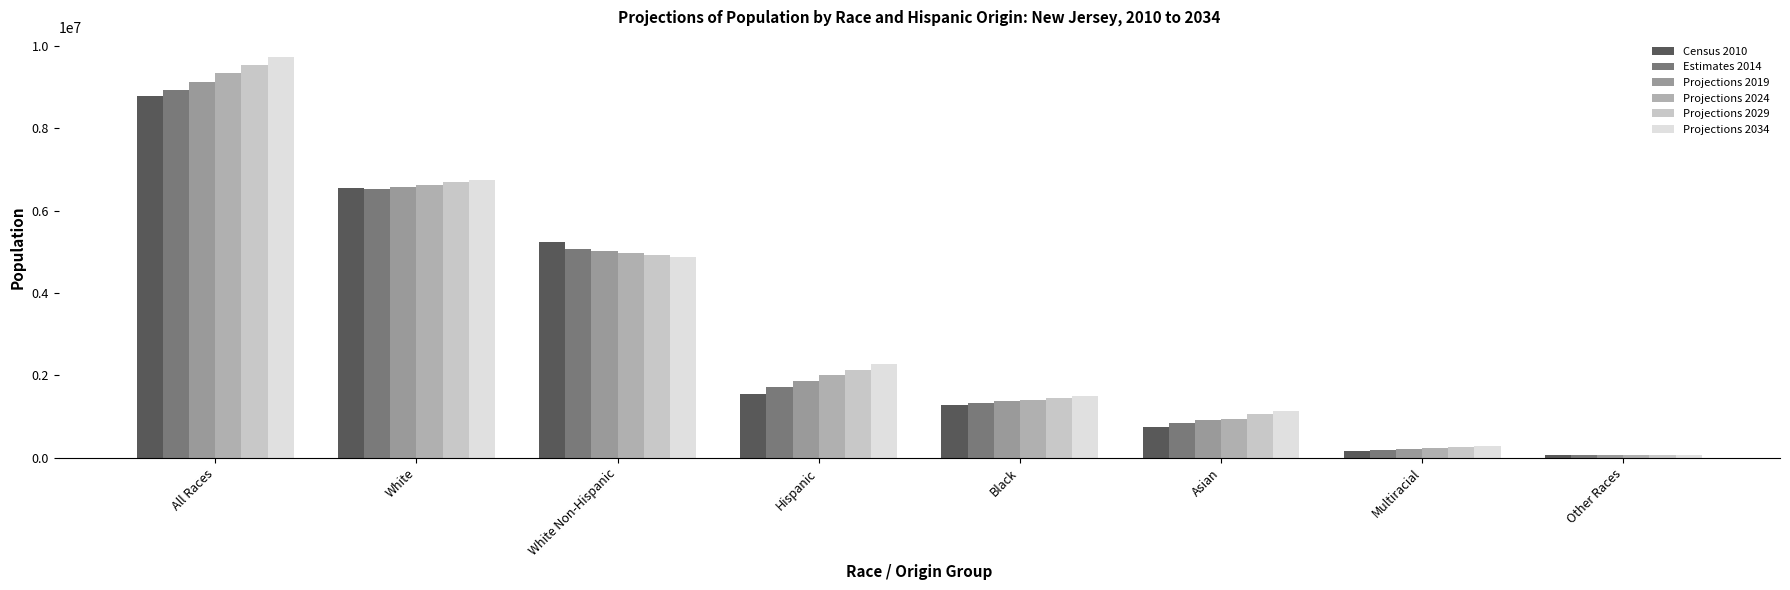

What are all the series names shown in the legend?

Census 2010, Estimates 2014, Projections 2019, Projections 2024, Projections 2029, Projections 2034